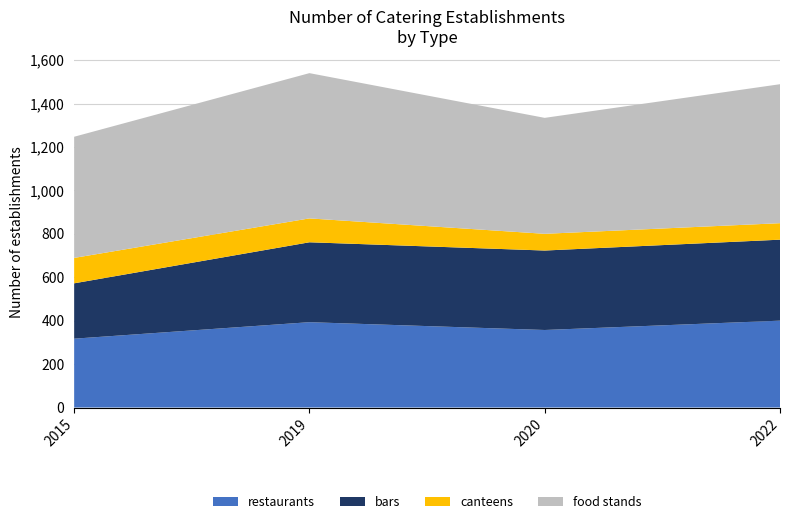

Reading right to left, what are all the values shown in this chart?

restaurants: 2022=400	2020=357	2019=393	2015=317
bars: 2022=373	2020=366	2019=368	2015=255
canteens: 2022=76	2020=77	2019=110	2015=117
food stands: 2022=640	2020=534	2019=669	2015=558